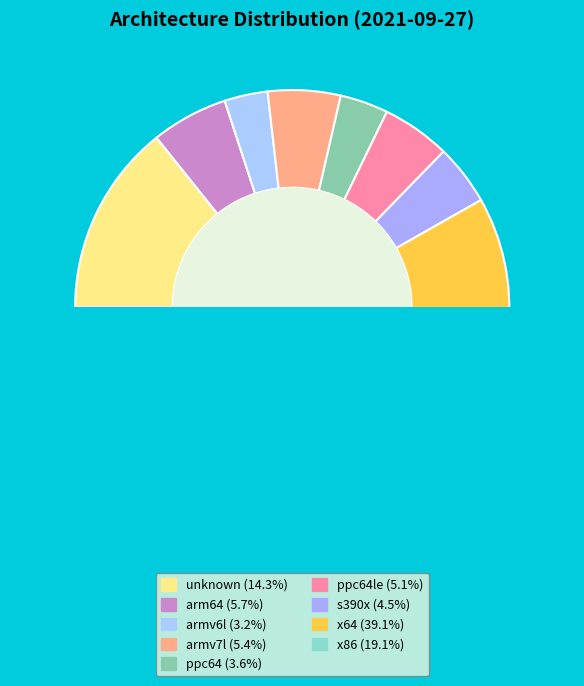

To the nearest percent, what portion does armv7l represent?

5%